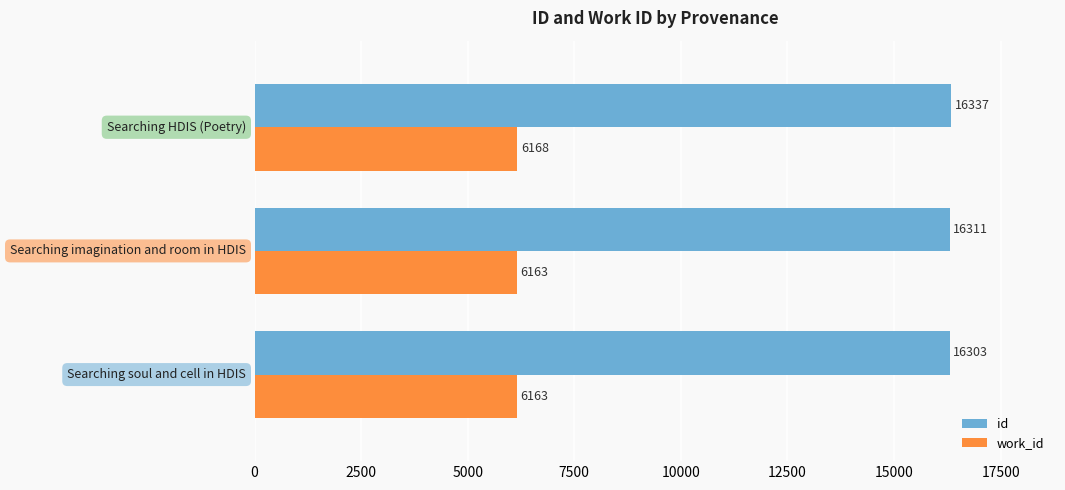

Count the work_id values in the range 6163 to 6168.

3